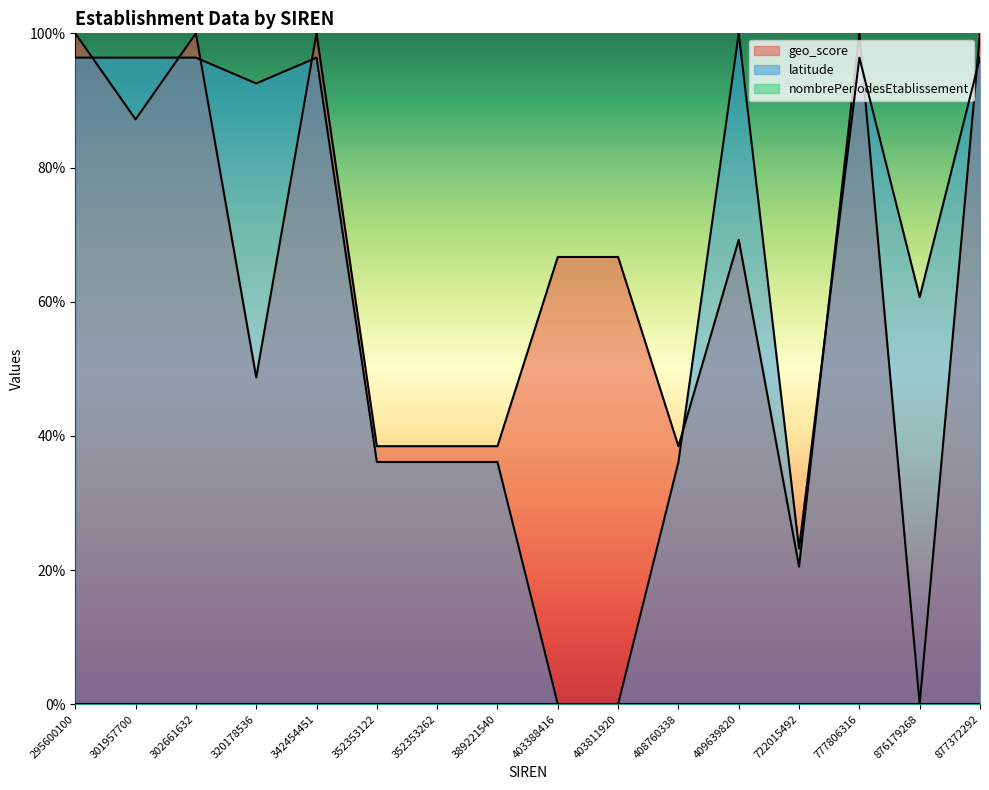

The value of latitude at 403811920 is -0.4. True or false?

False